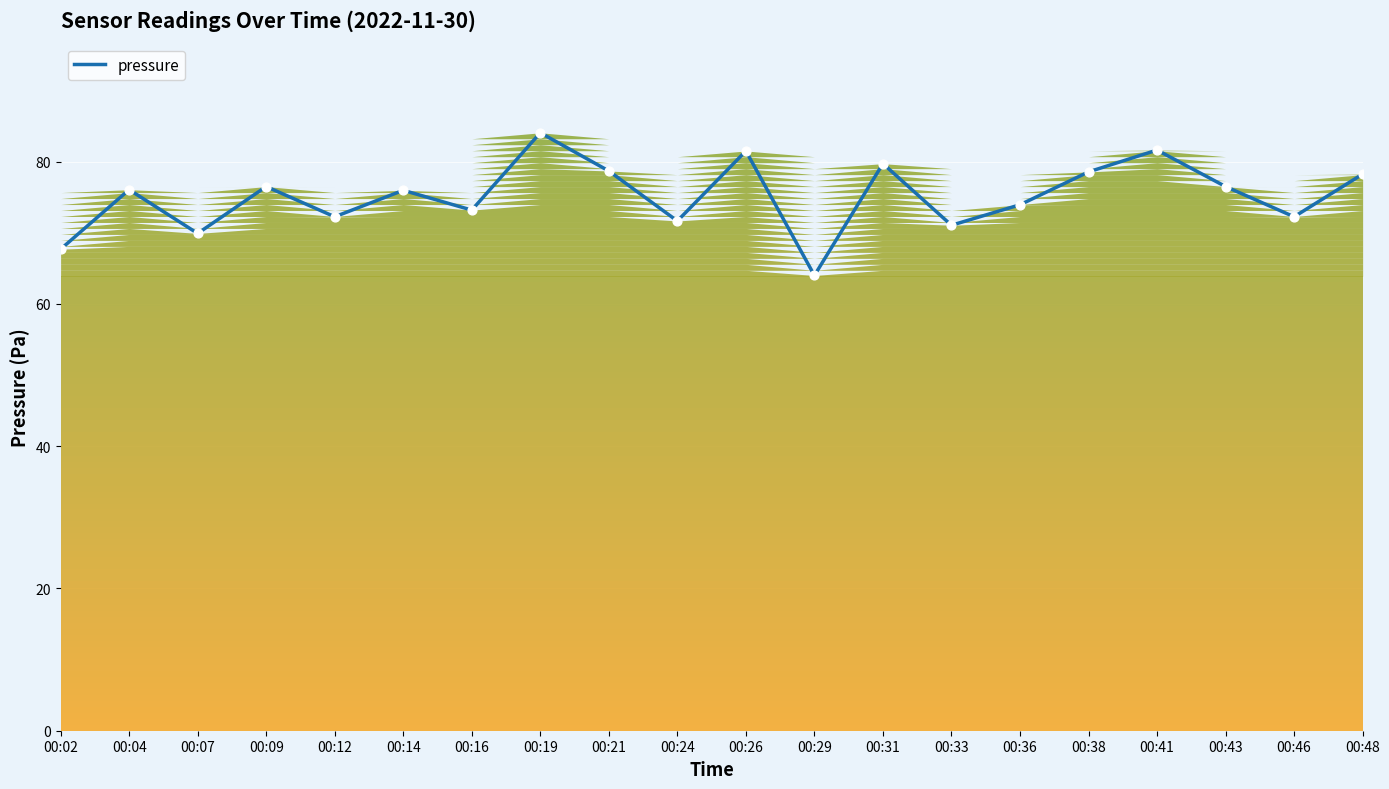

Which has a higher value, 00:29 or 00:07?

00:07